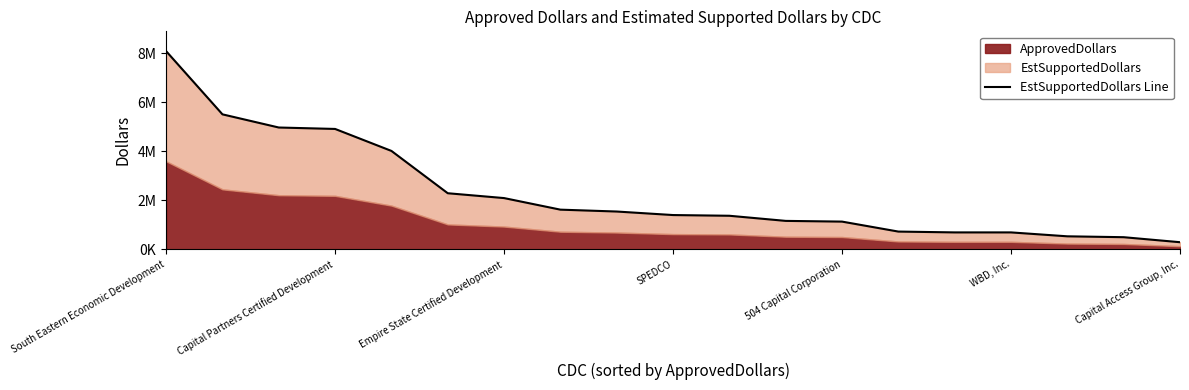

What is the average value?

2294171